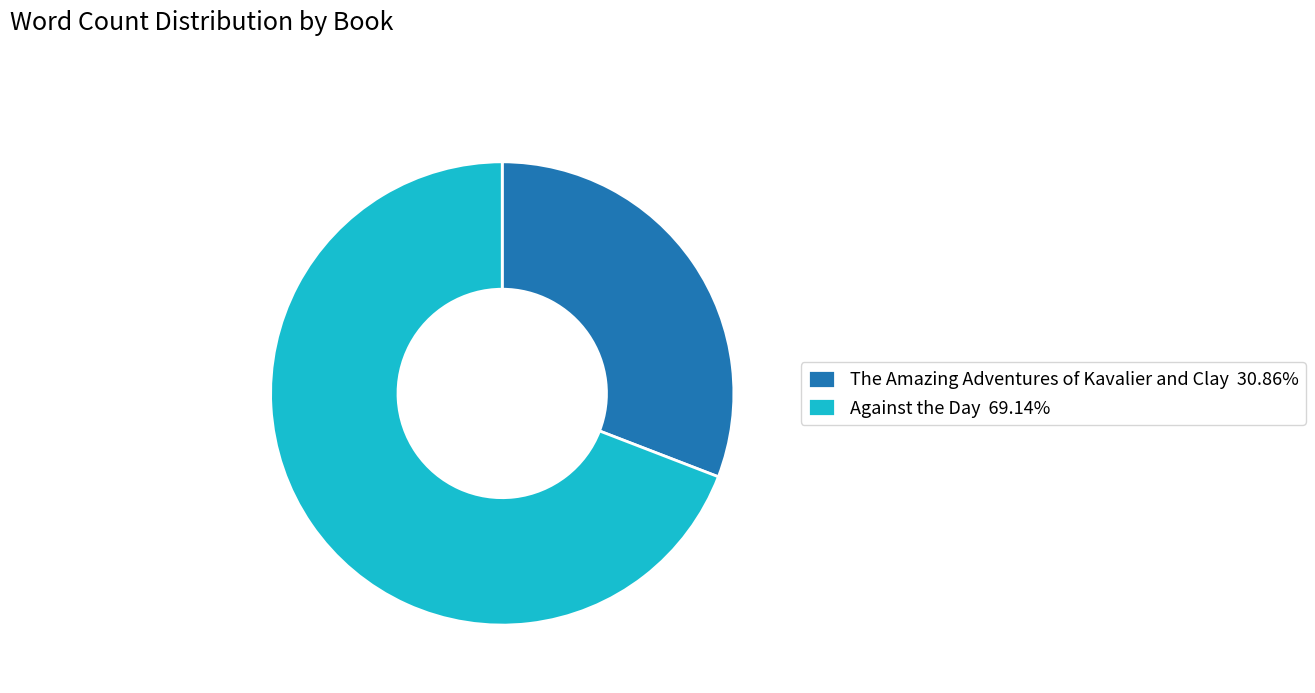

Does any single category account for the majority?

Yes